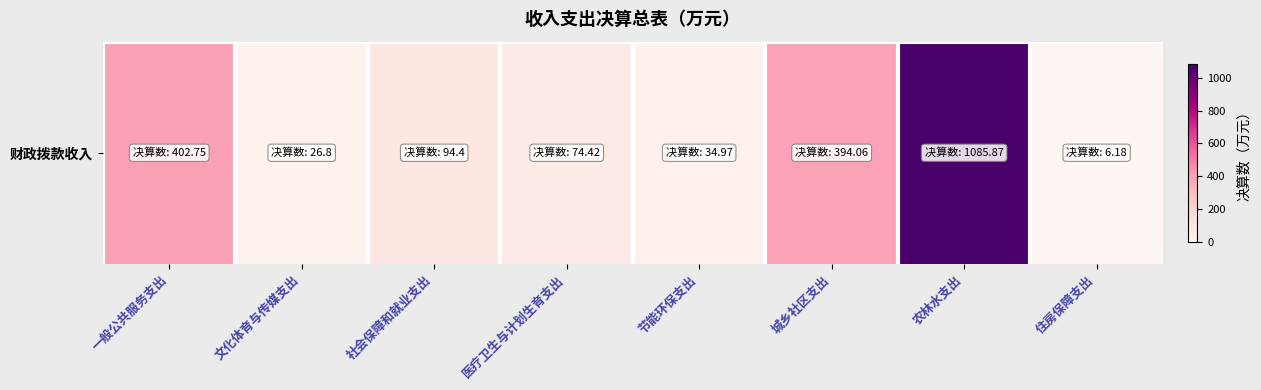

What is the sum of the values at 医疗卫生与计划生育支出 and 城乡社区支出?

468.5